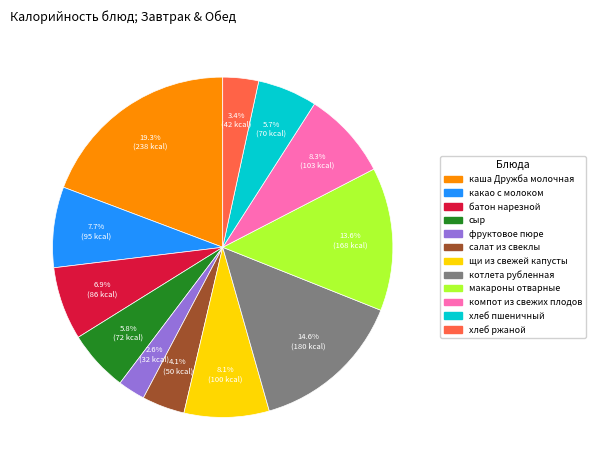

True or false: макароны отварные accounts for 26% of the total.

False